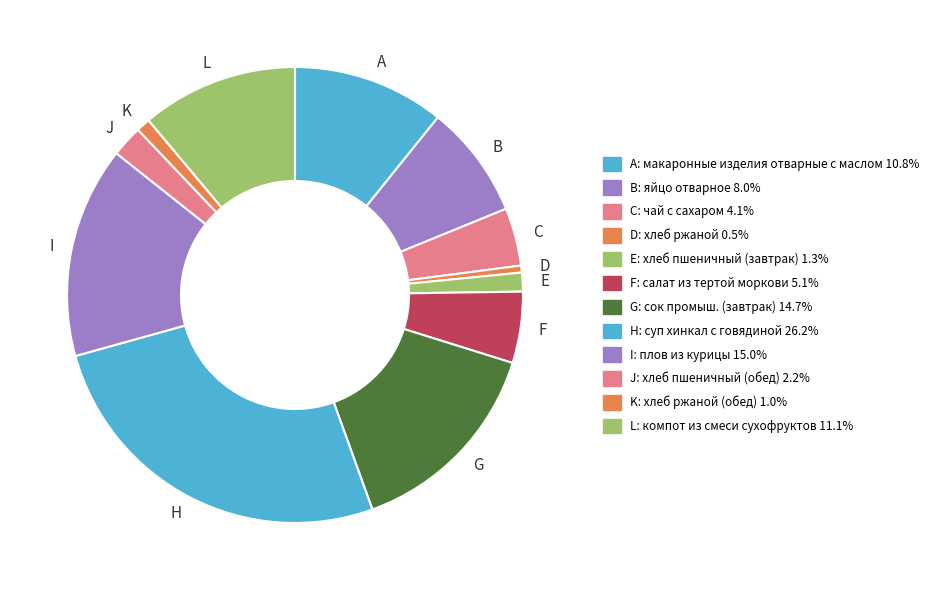

Combined, do J and F account for over 50%?

No